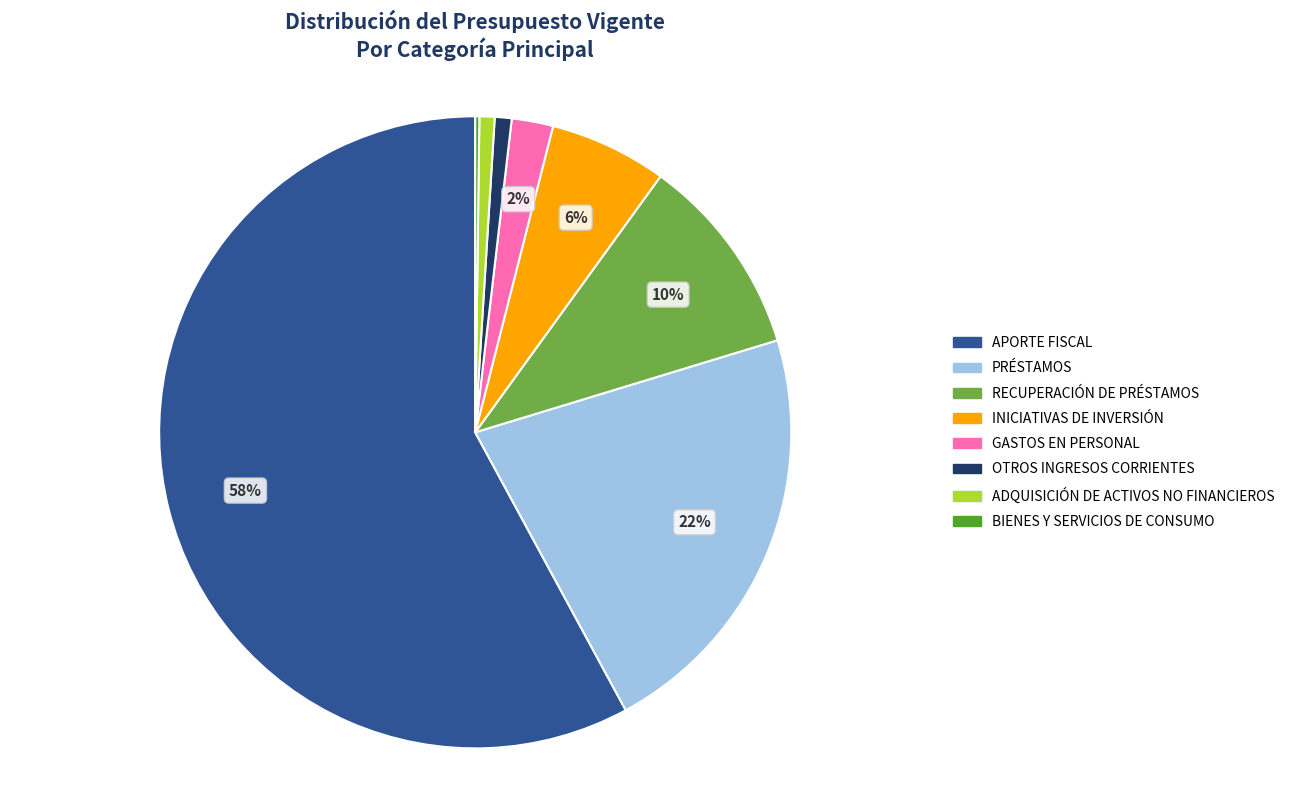

Which has a higher value, INICIATIVAS DE INVERSIÓN or APORTE FISCAL?

APORTE FISCAL